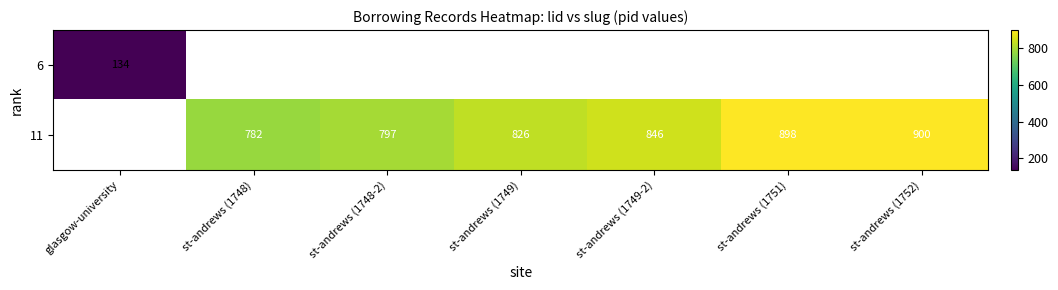

The 11 series shows 797 at st-andrews (1748-2). True or false?

True